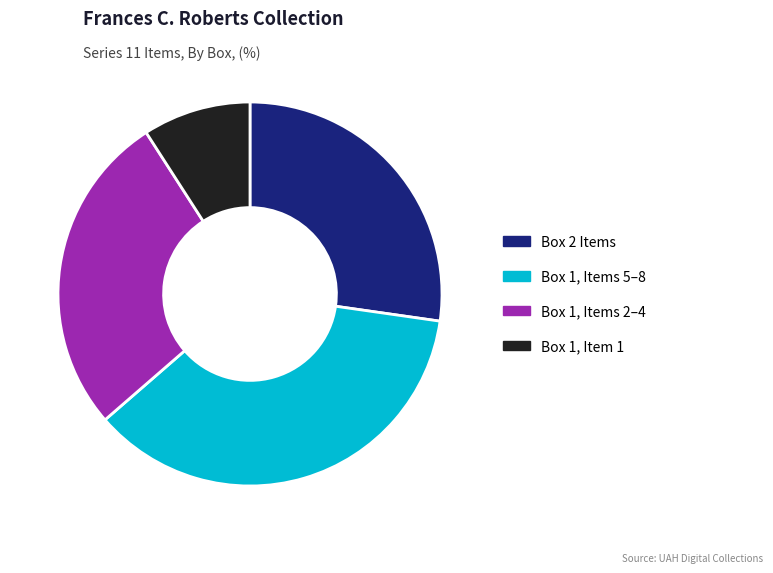

What is the smallest slice in the pie chart?

Box 1, Item 1